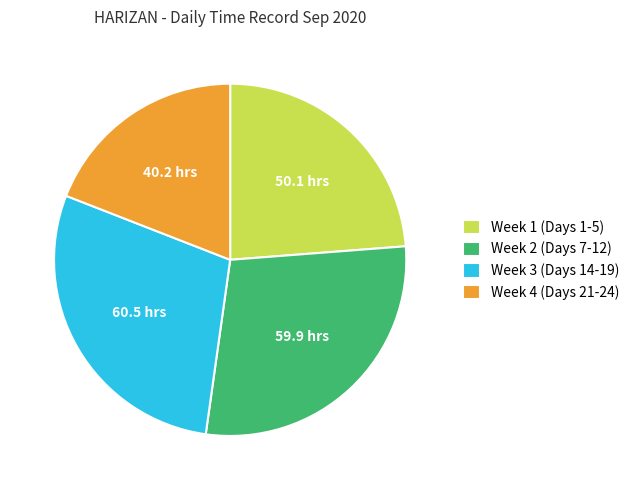

True or false: Week 1 (Days 1-5) accounts for 24% of the total.

True